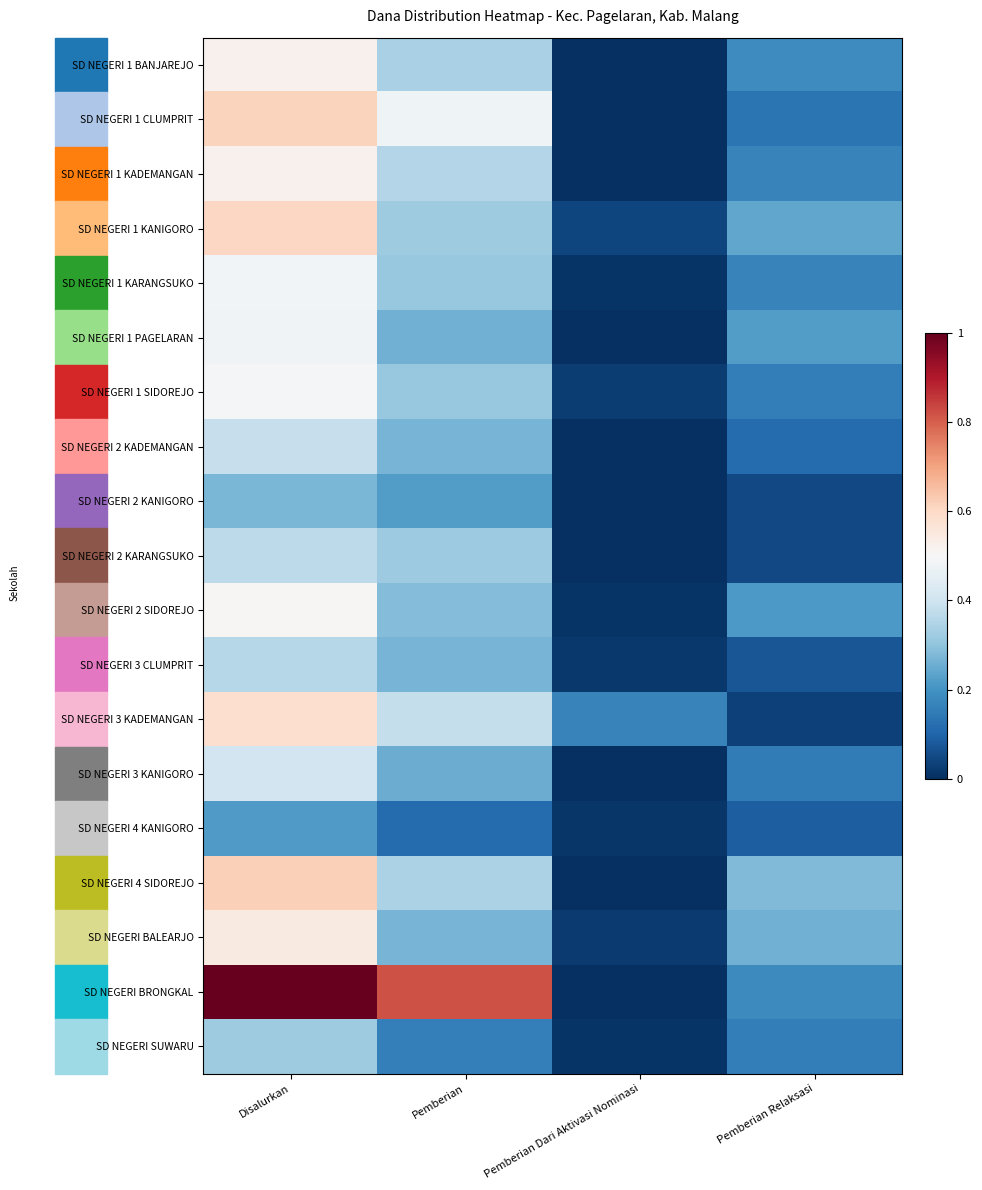

What is the difference between the highest and lowest values at Pemberian Dari Aktivasi Nominasi?

0.2